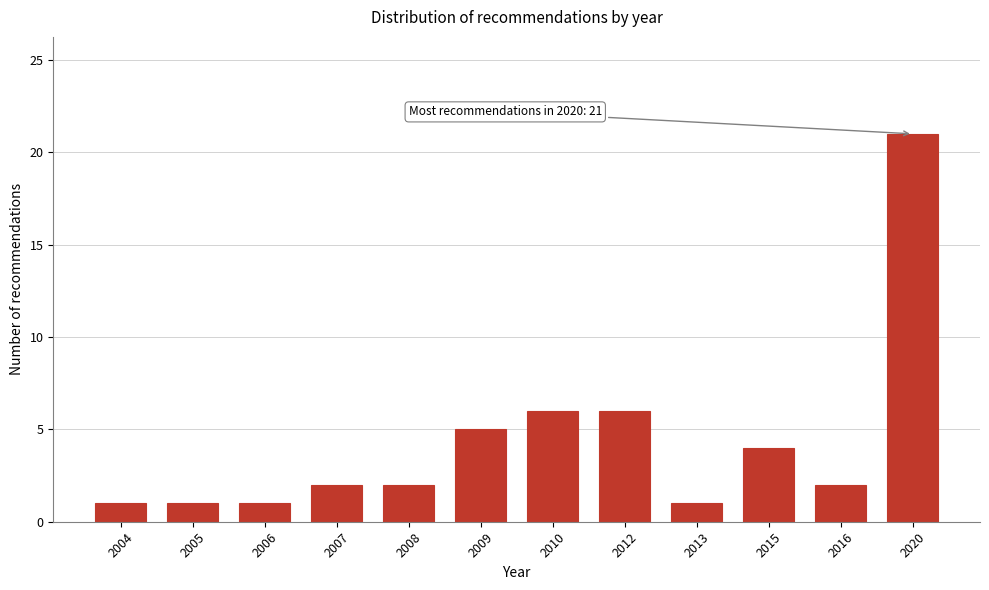

Reading left to right, extract all data points from this chart.

2004=1	2005=1	2006=1	2007=2	2008=2	2009=5	2010=6	2012=6	2013=1	2015=4	2016=2	2020=21